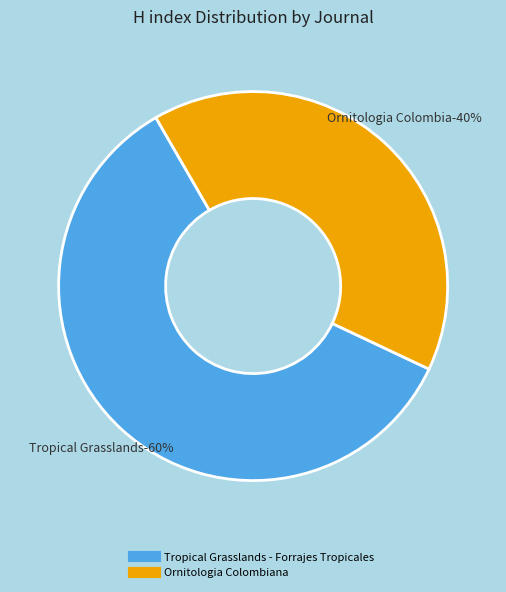

The Tropical Grasslands - Forrajes Tropicales slice represents 60% of the pie. True or false?

True